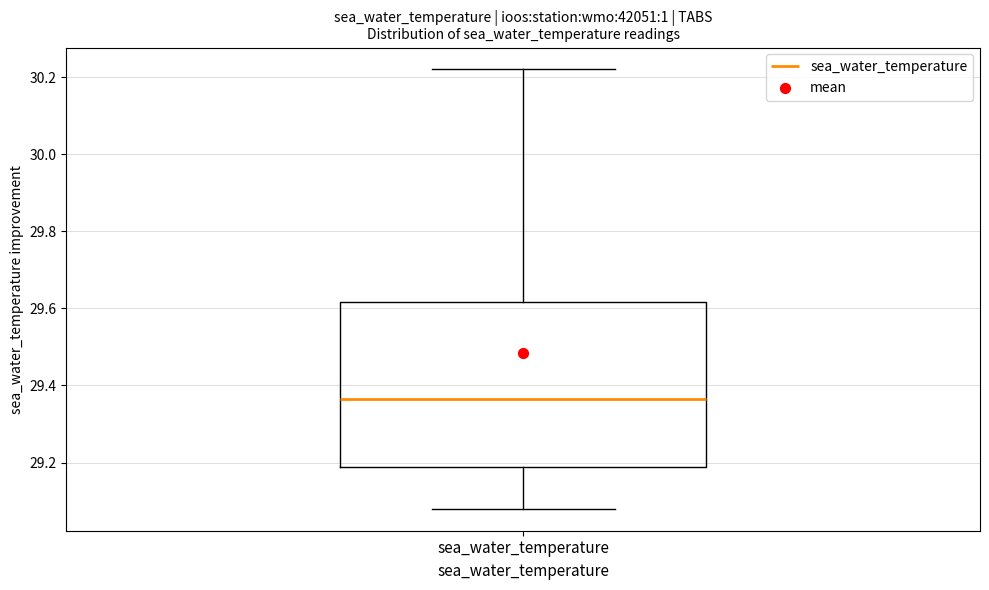

Where does the median line of the box for sea_water_temperature sit on the y-axis? The values are not printed on the chart, so give them approximately, as read against the axis.

29.36